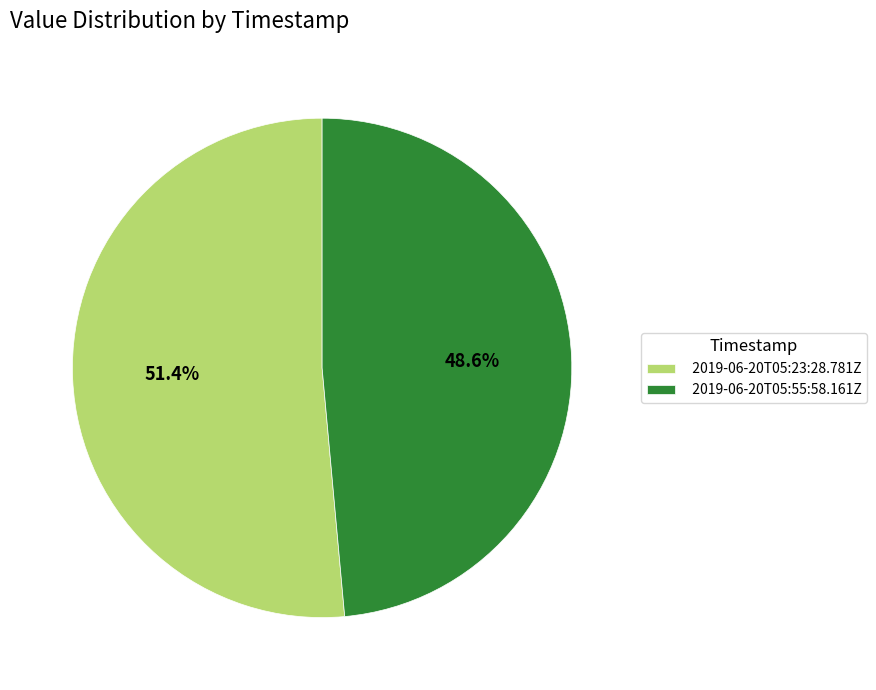

Between 2019-06-20T05:23:28.781Z and 2019-06-20T05:55:58.161Z, which is larger?

2019-06-20T05:23:28.781Z